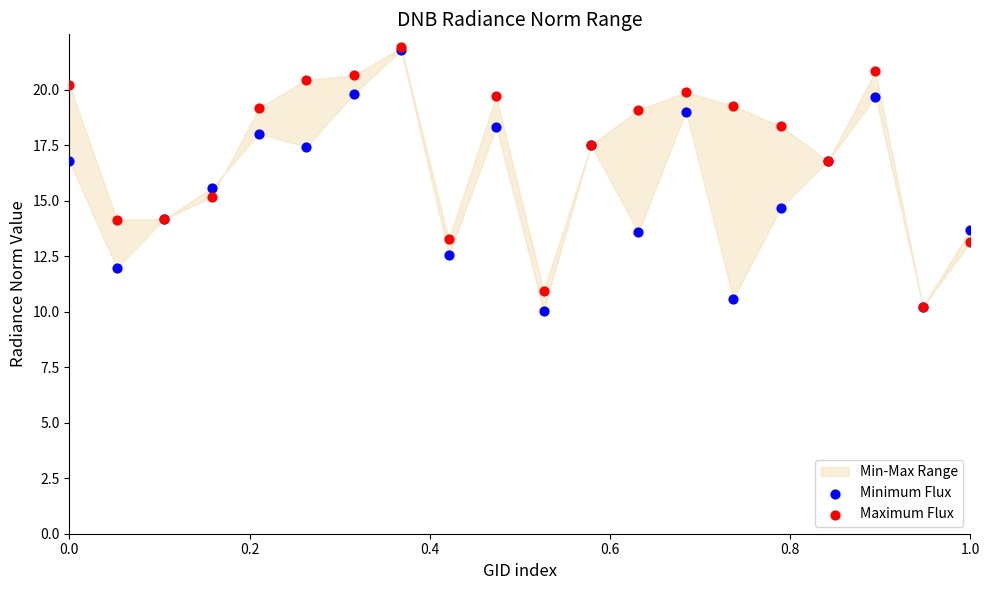

In the Maximum Flux series, what Y value is closest to 16?

16.8